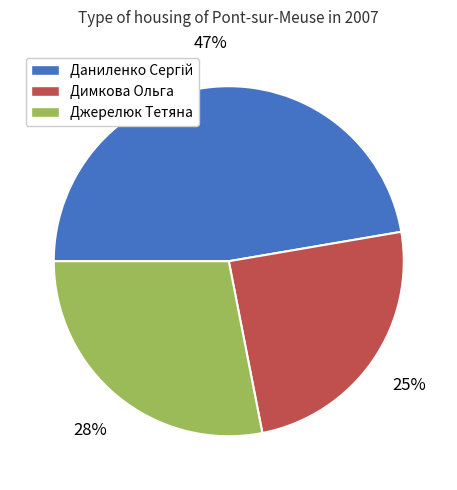

Count the number of slices in the pie.

3